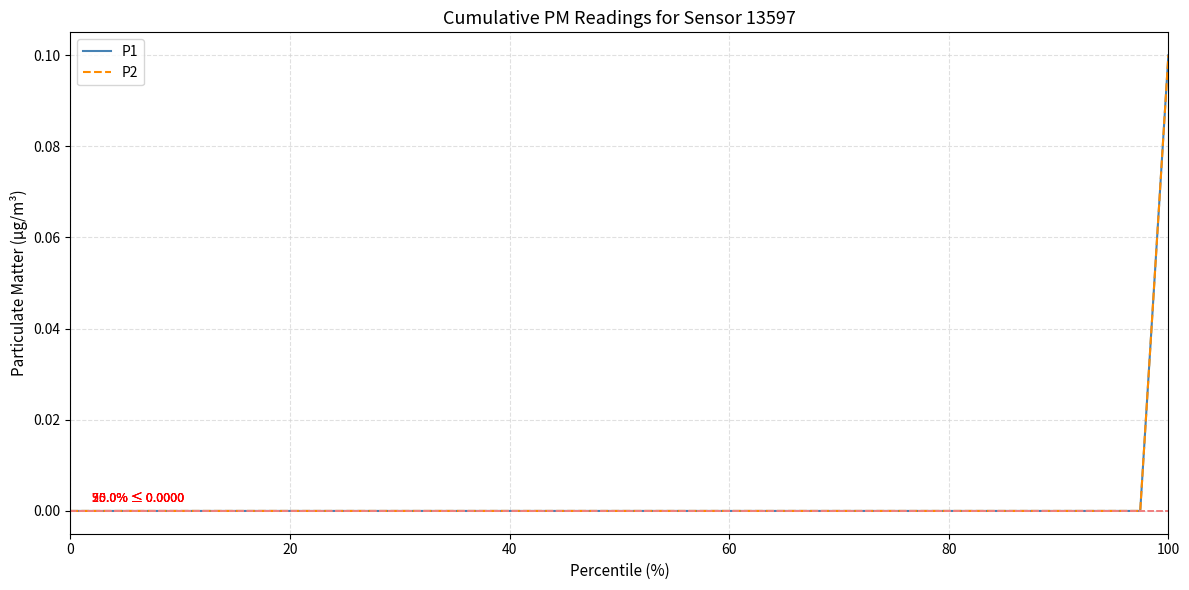

Is this an area chart (filled region under the line)?

No